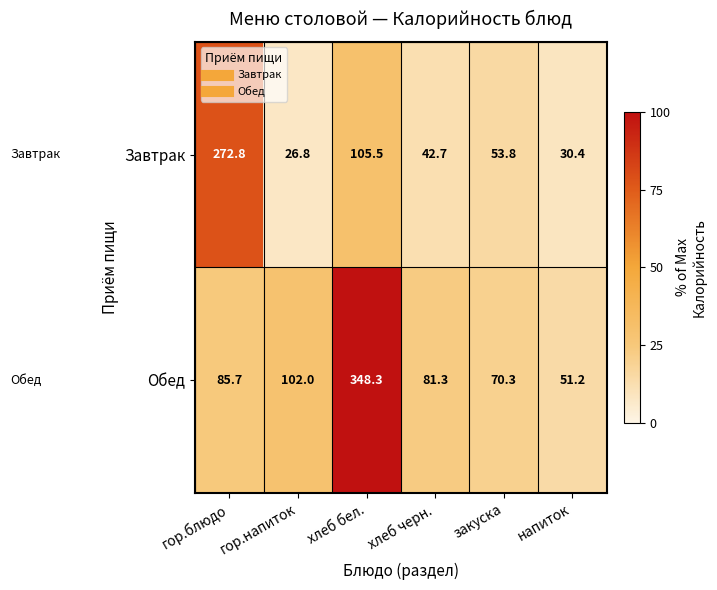

How many categories are shown in the chart?

6